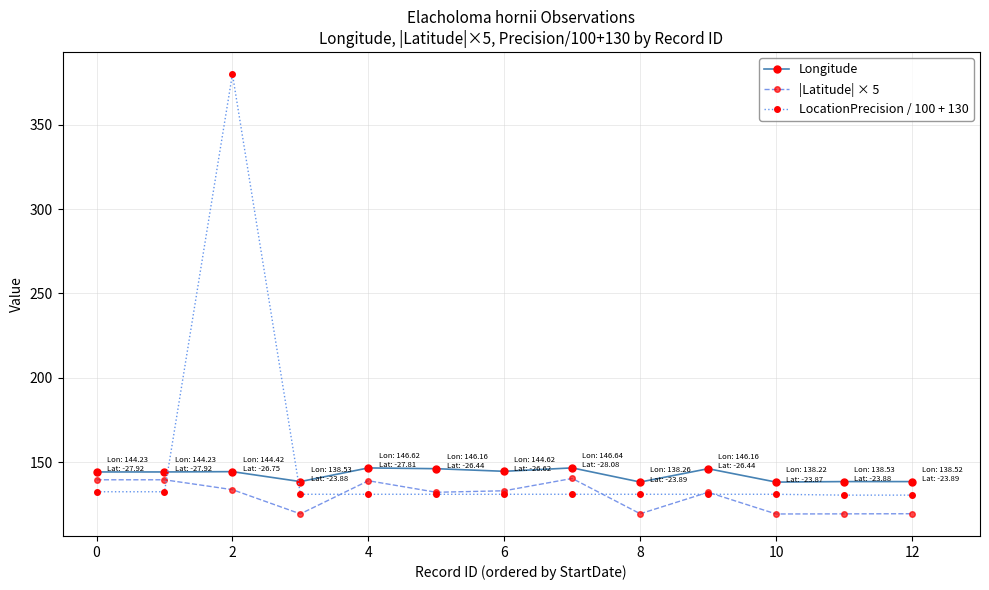

Which series has the widest spread of values?

LocationPrecision / 100 + 130